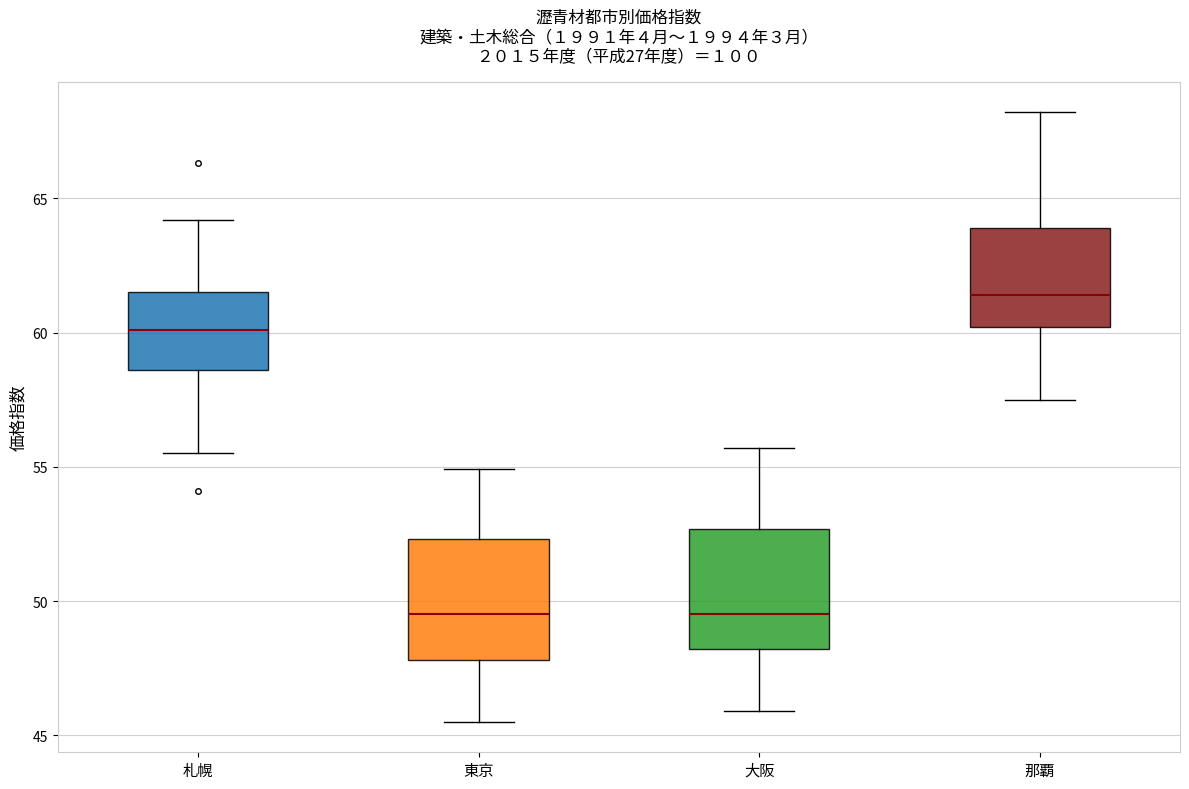

Reading left to right, read every box against the y-axis: the position of its median line, the range the box covers, and the ends of its whiskers. The values are not printed on the chart, so give them approximately, as read against the axis.

札幌: median 60.0, box 58.5 to 61.5, whiskers 55.5 to 64.0
東京: median 49.5, box 48.0 to 52.5, whiskers 45.5 to 55.0
大阪: median 49.5, box 48.0 to 52.5, whiskers 46.0 to 55.5
那覇: median 61.5, box 60.0 to 64.0, whiskers 57.5 to 68.0